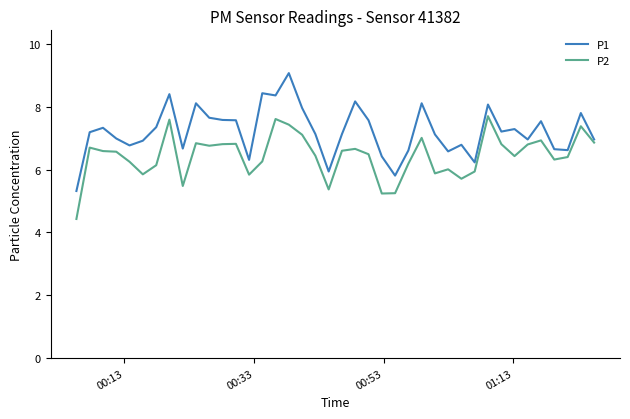

True or false: P2 and P1 intersect in this chart.

False